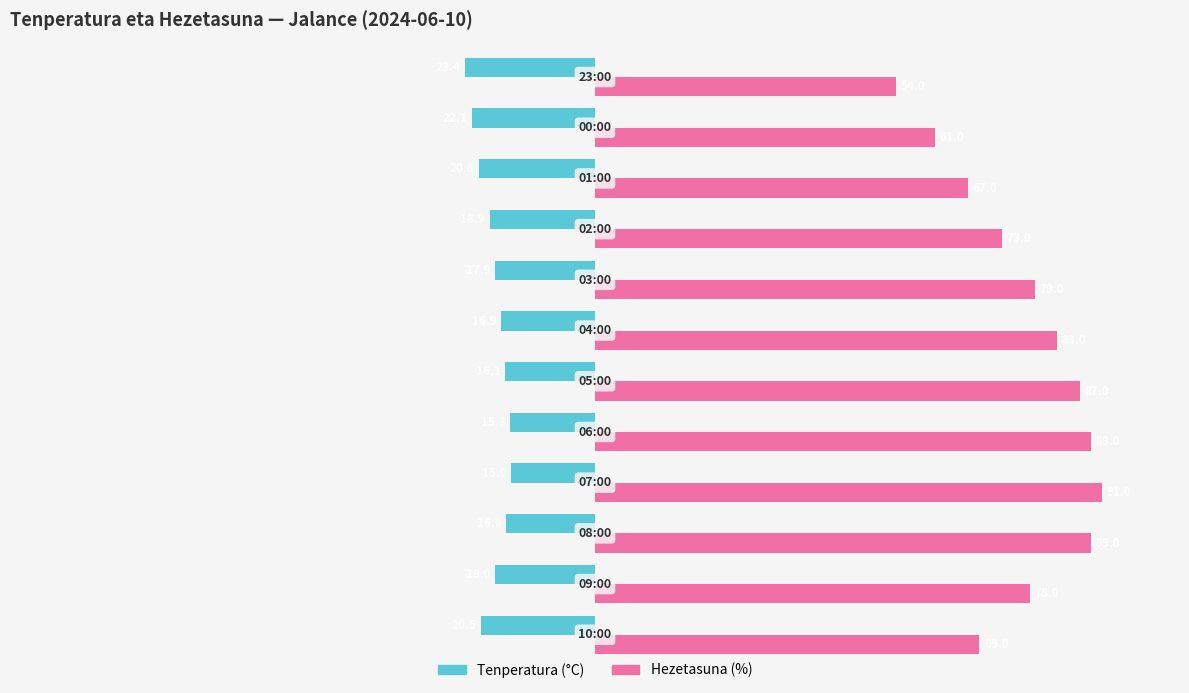

Rank the series by their average value, from lowest to highest.

Tenperatura (°C), Hezetasuna (%)